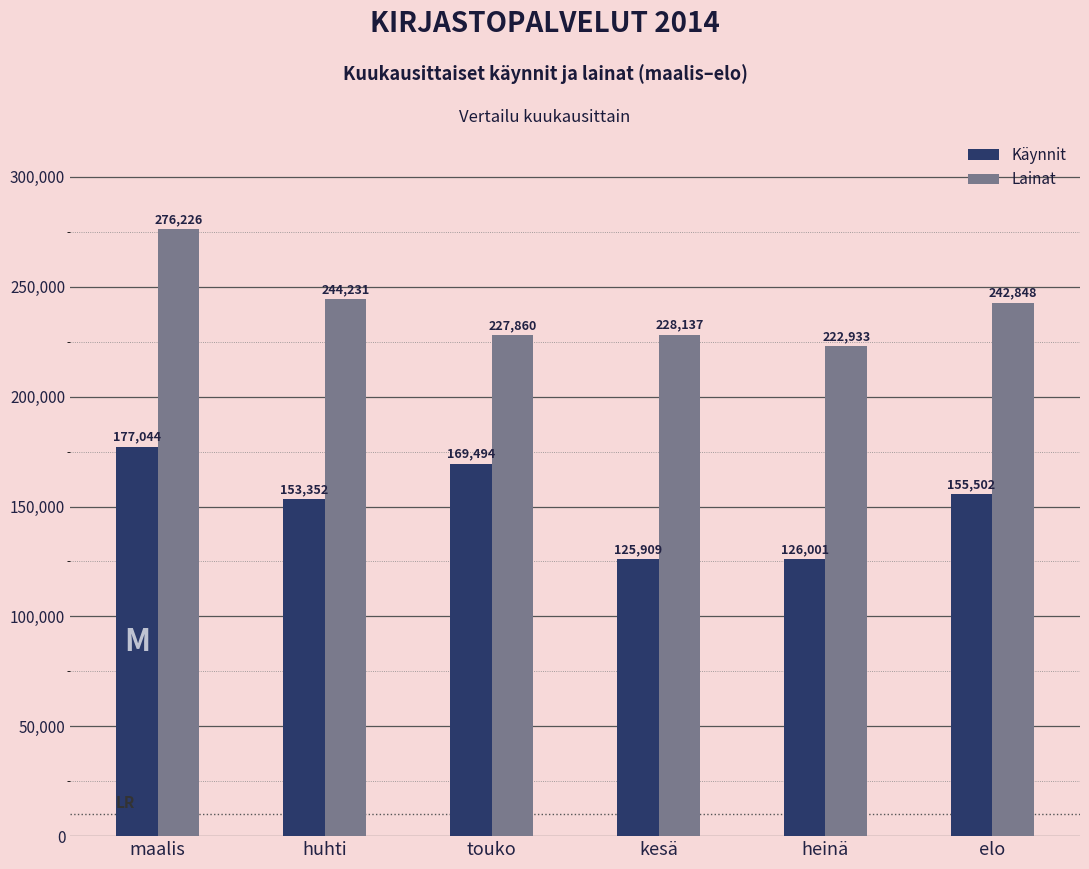

Which label corresponds to the largest value in the chart?

maalis